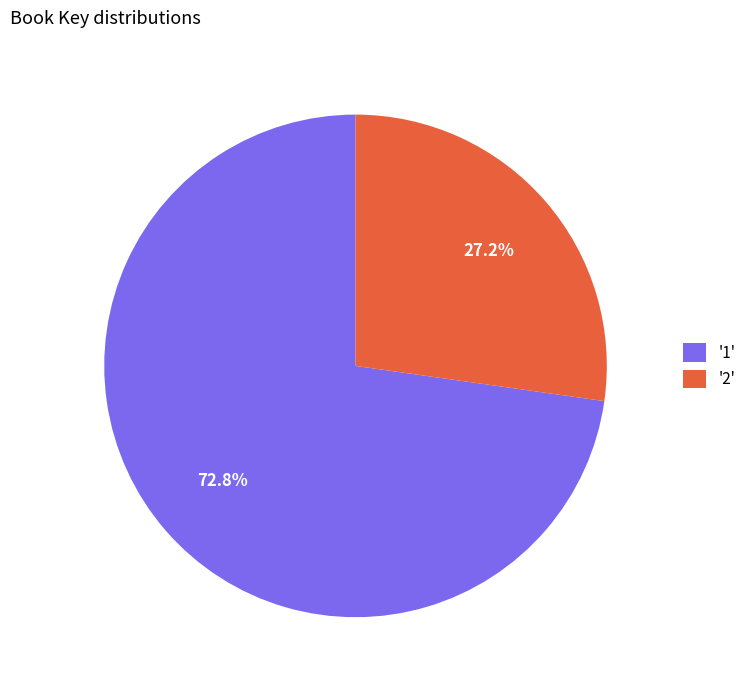

What is the largest slice in the pie chart?

'1'